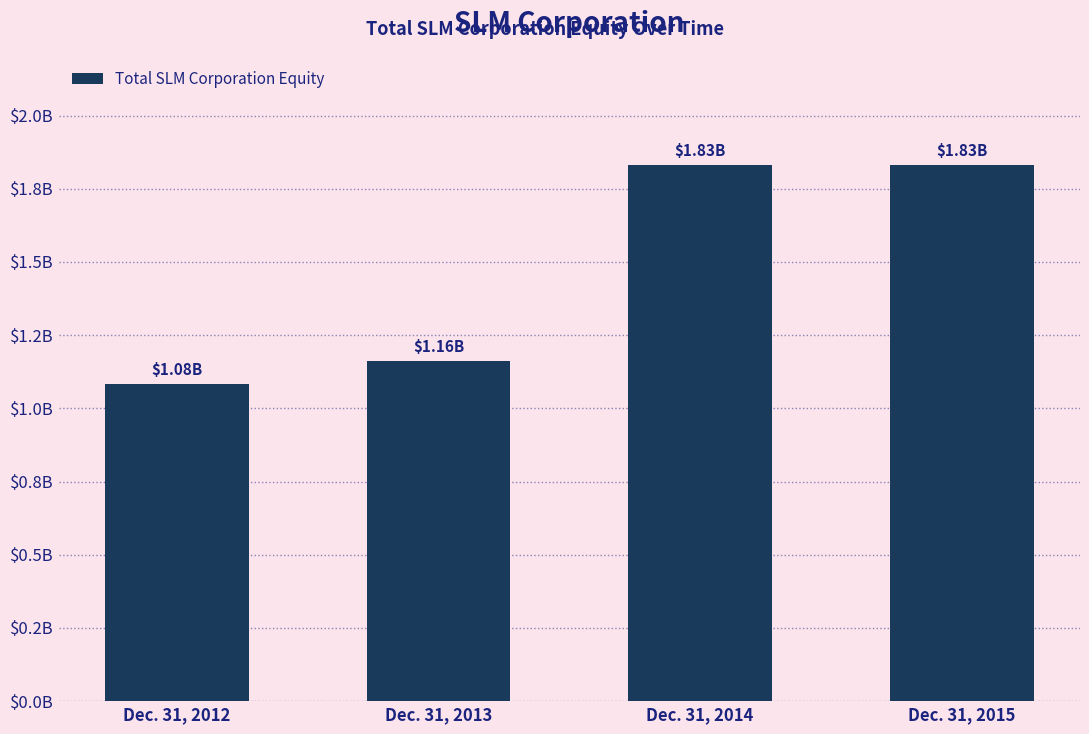

How many values are below 1829958?

2